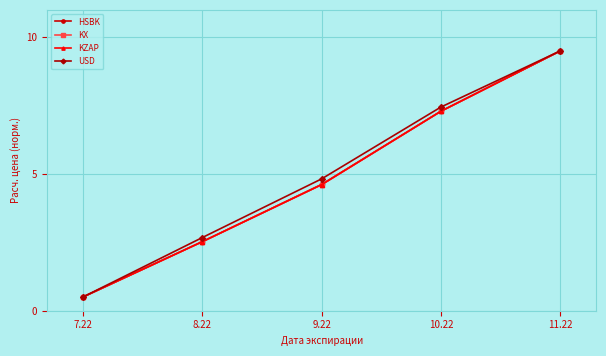

What is the sum of all KX values?

24.4